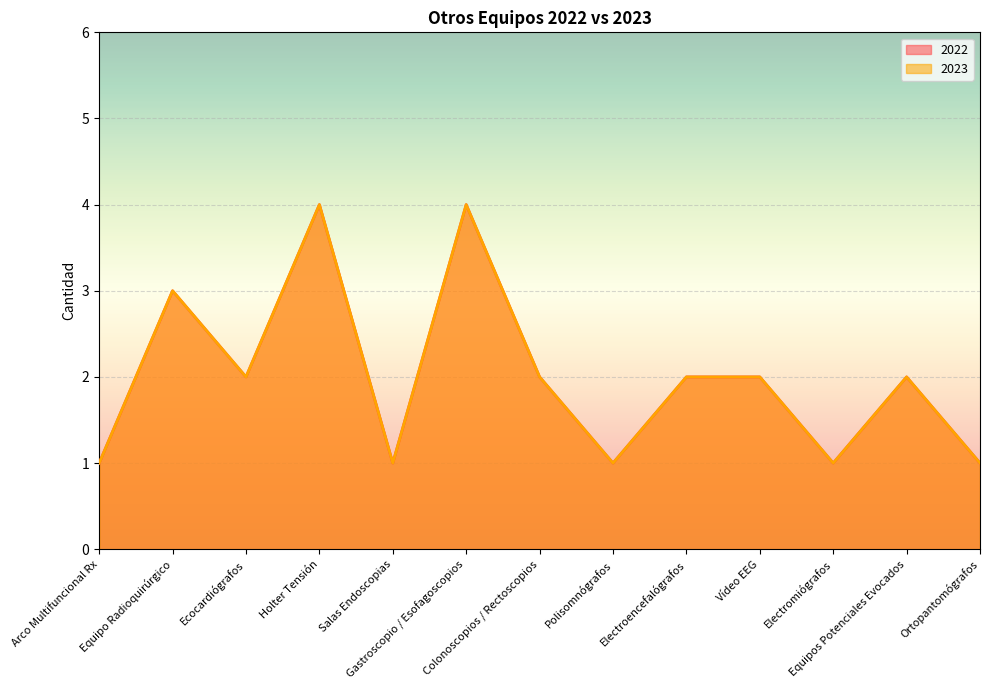

Where is the first local minimum for 2023?

Ecocardiógrafos